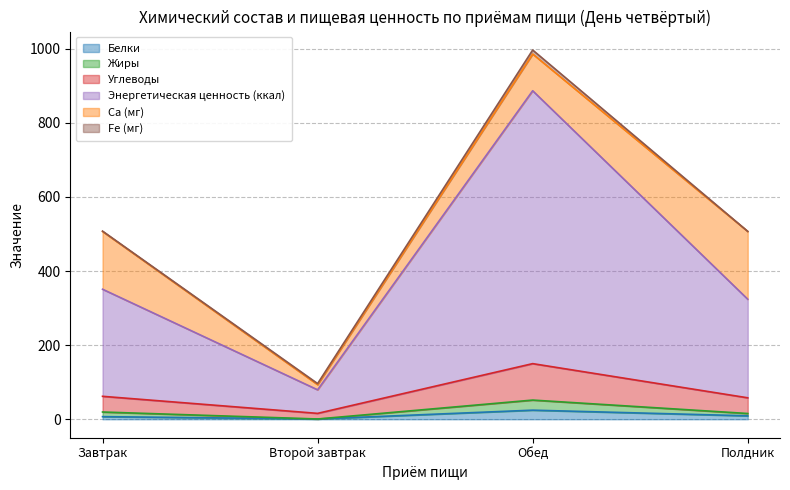

How many data points in Углеводы are above 61?

2